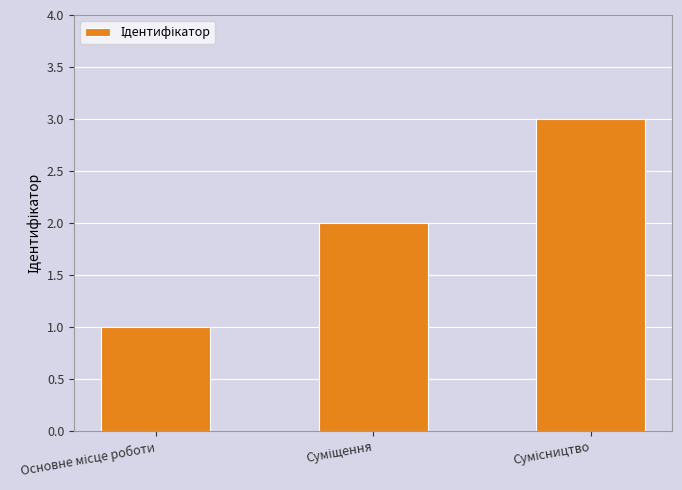

What is the greatest value displayed?

3